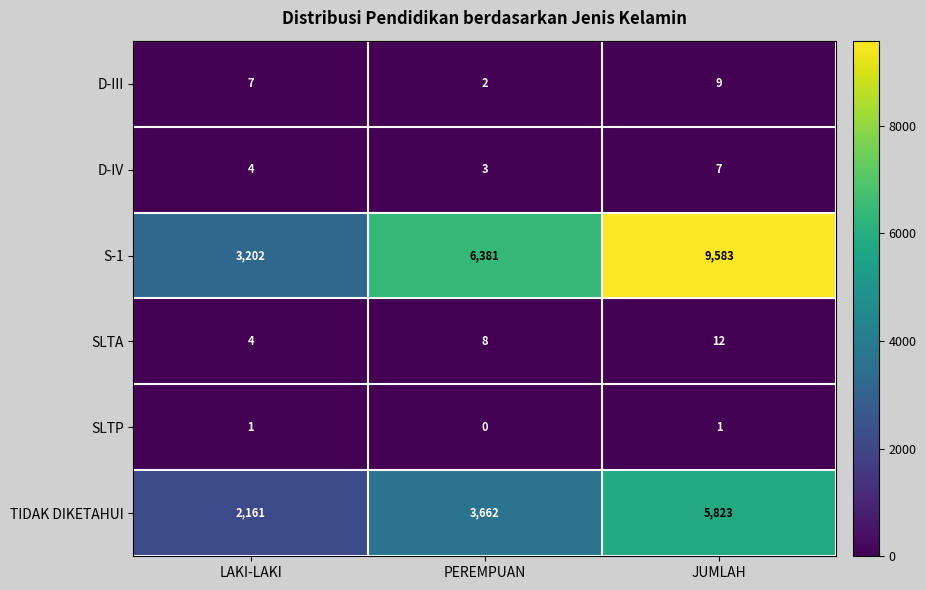

How many S-1 values are between 3202 and 9583?

3